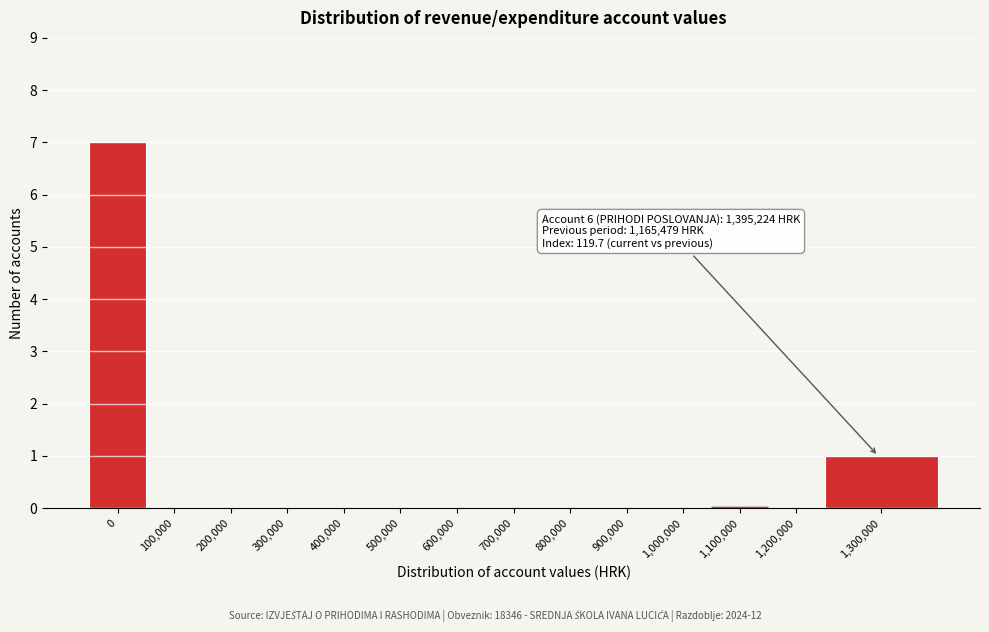

Reading left to right, what are all the values shown in this chart?

0=7	100,000=0	200,000=0	300,000=0	400,000=0	500,000=0	600,000=0	700,000=0	800,000=0	900,000=0	1,000,000=0	1,100,000=0	1,200,000=0	1,300,000=1